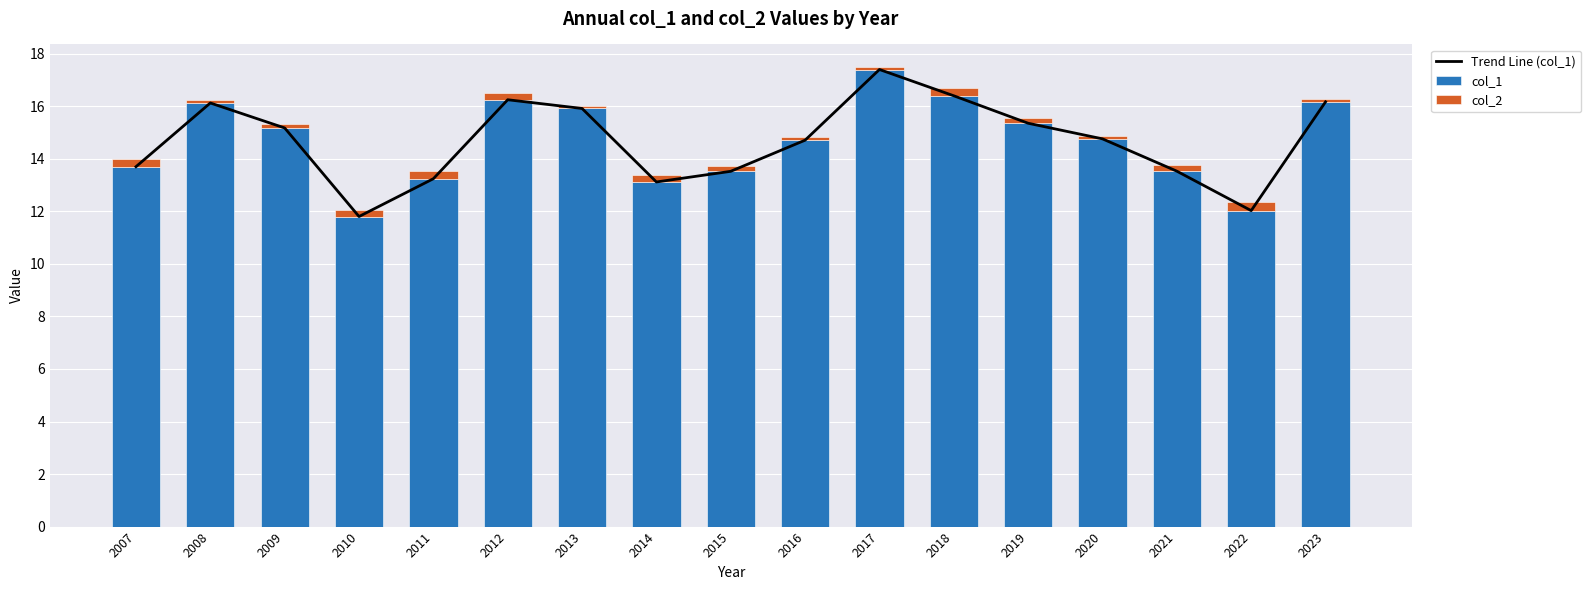

What value does the Trend Line (col_1) series have at 2020?

14.8